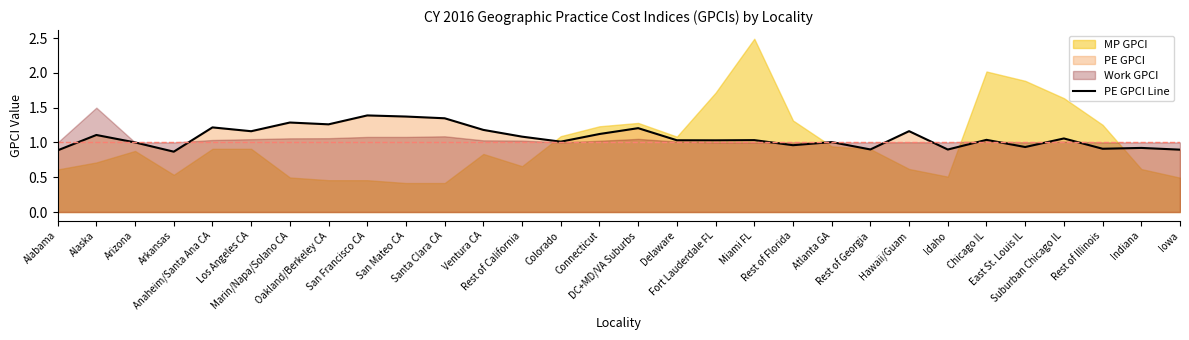

How many interior local valleys (lower than both neighbors) does the data have?

10